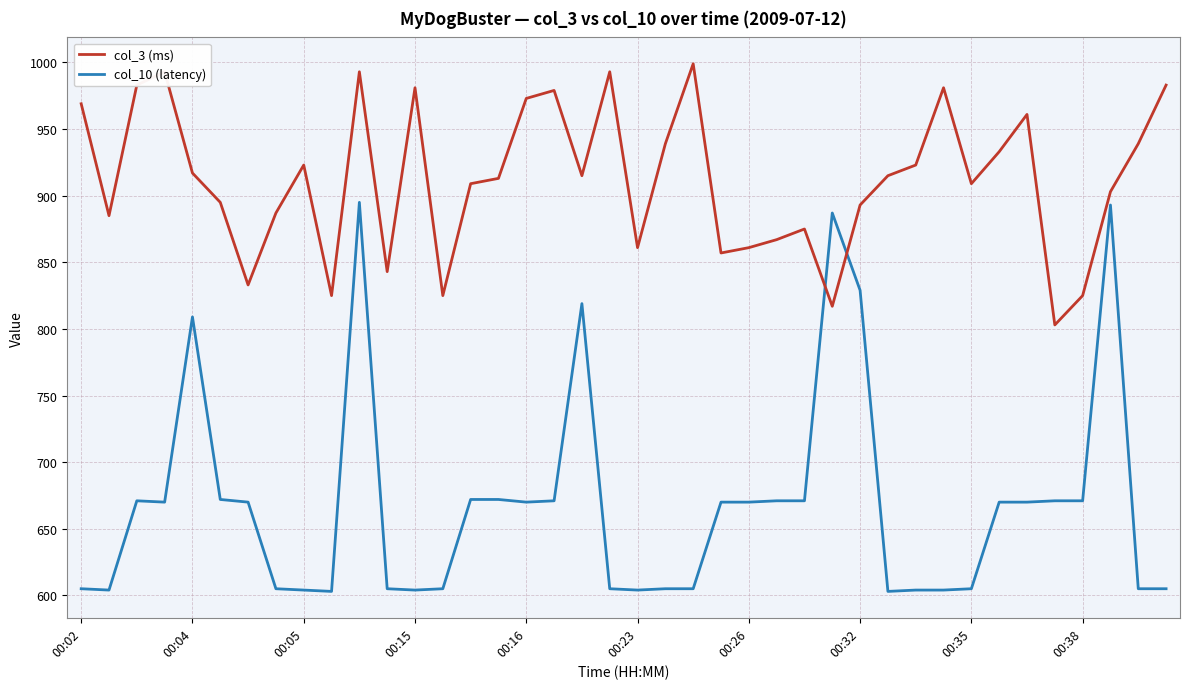

How many intersections are there between col_10 (latency) and col_3 (ms)?

2